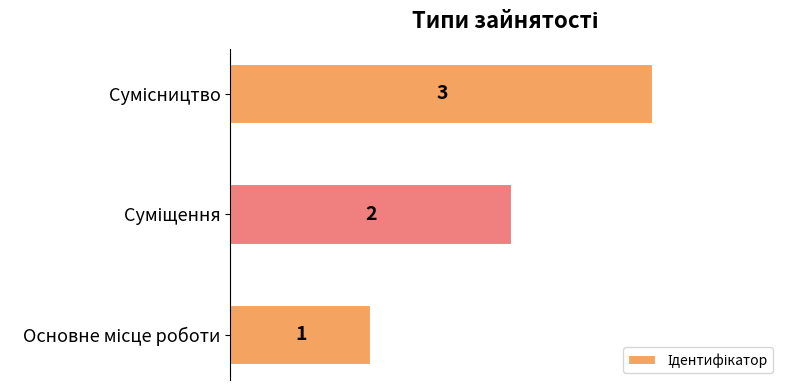

How many values are between 1 and 3?

3